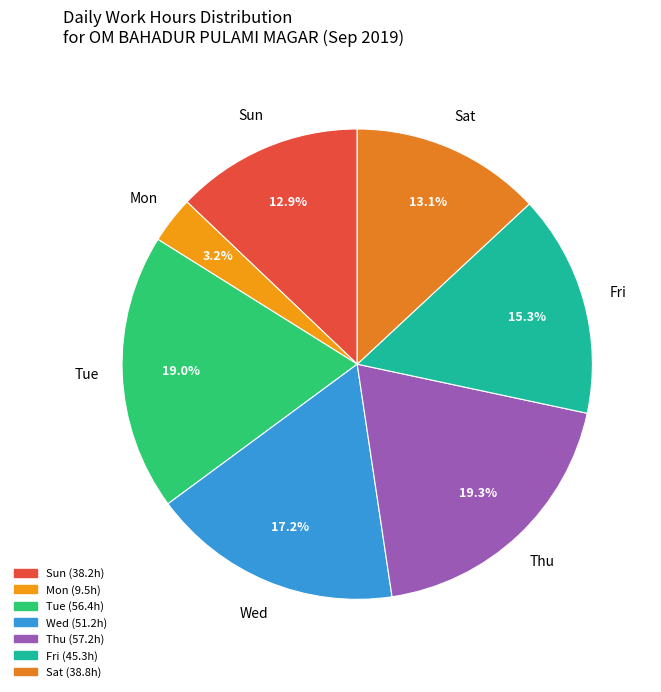

How many slices are in this pie chart?

7